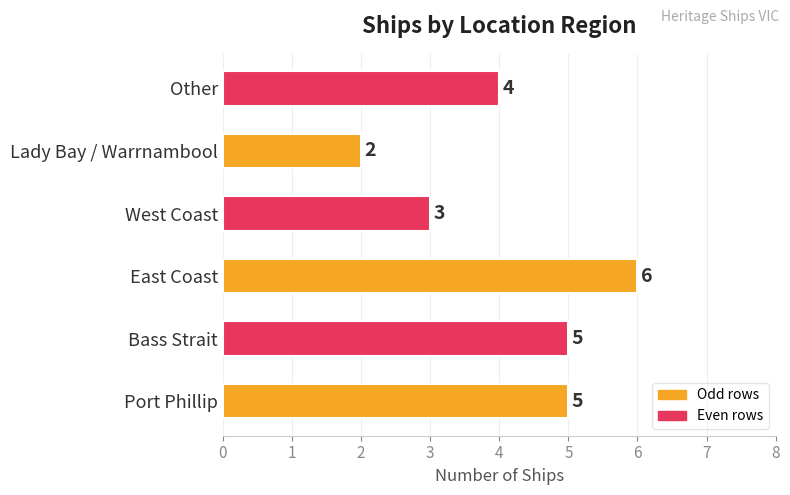

Approximately how many times larger is the value at West Coast compared to Bass Strait?

0.6